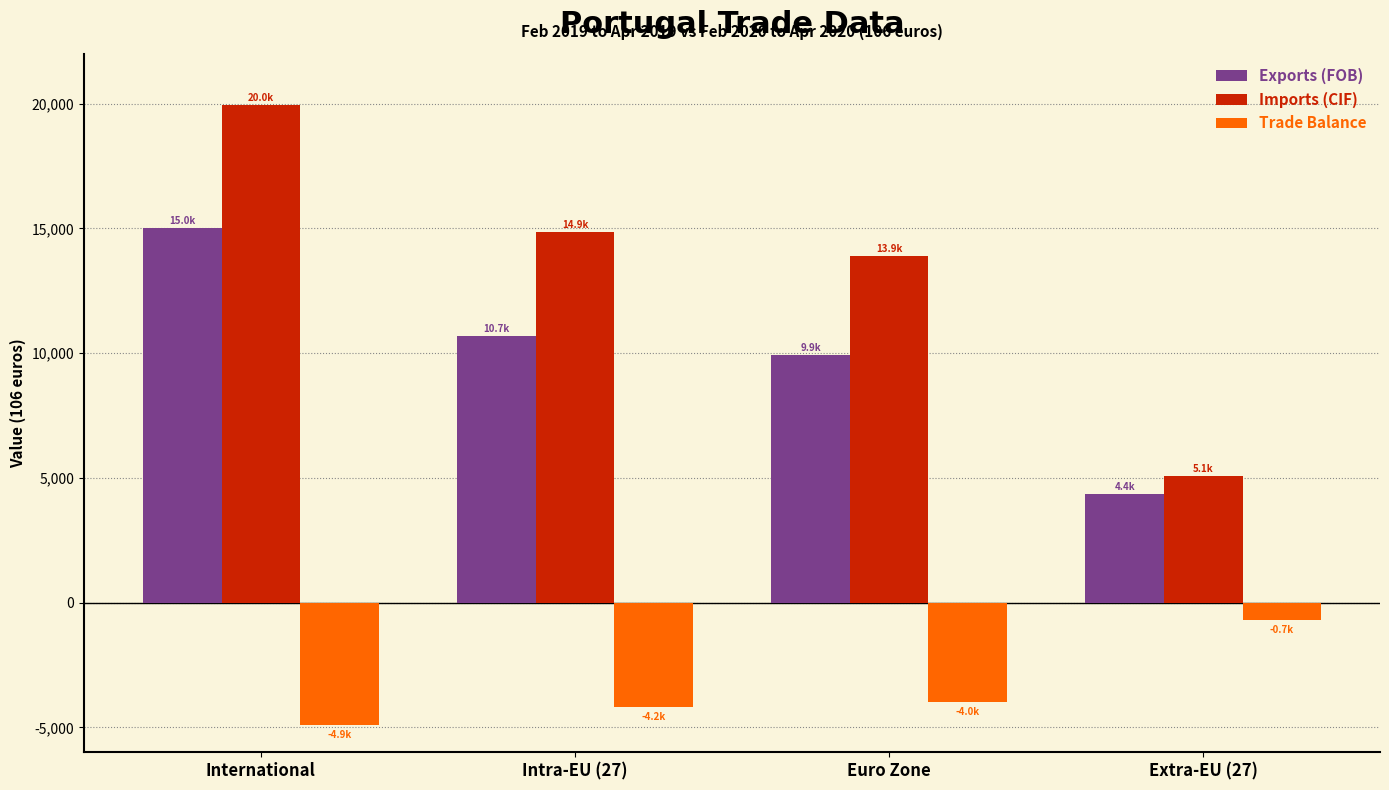

Reading right to left, what are all the values shown in this chart?

Exports (FOB): Extra-EU (27)=4365.8	Euro Zone=9917.2	Intra-EU (27)=10670.2	International=15036.0
Imports (CIF): Extra-EU (27)=5080.9	Euro Zone=13888.0	Intra-EU (27)=14872.5	International=19953.4
Trade Balance: Extra-EU (27)=-715.1	Euro Zone=-3970.7	Intra-EU (27)=-4202.3	International=-4917.5